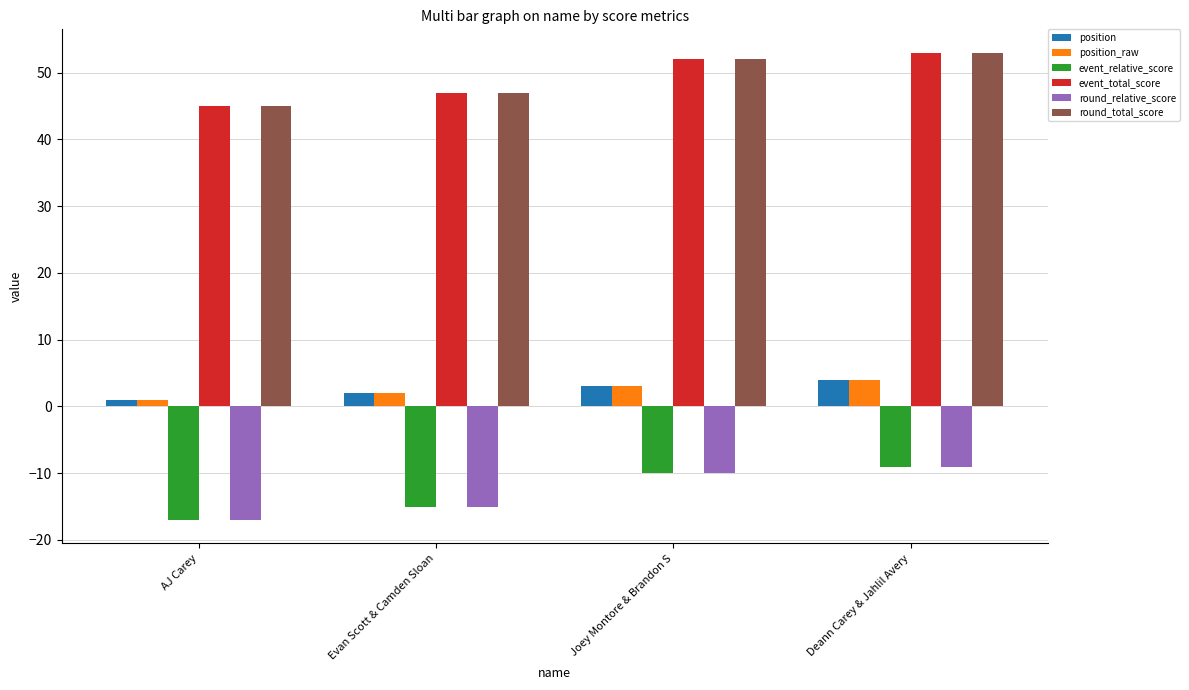

The value of event_total_score at AJ Carey is 72. True or false?

False